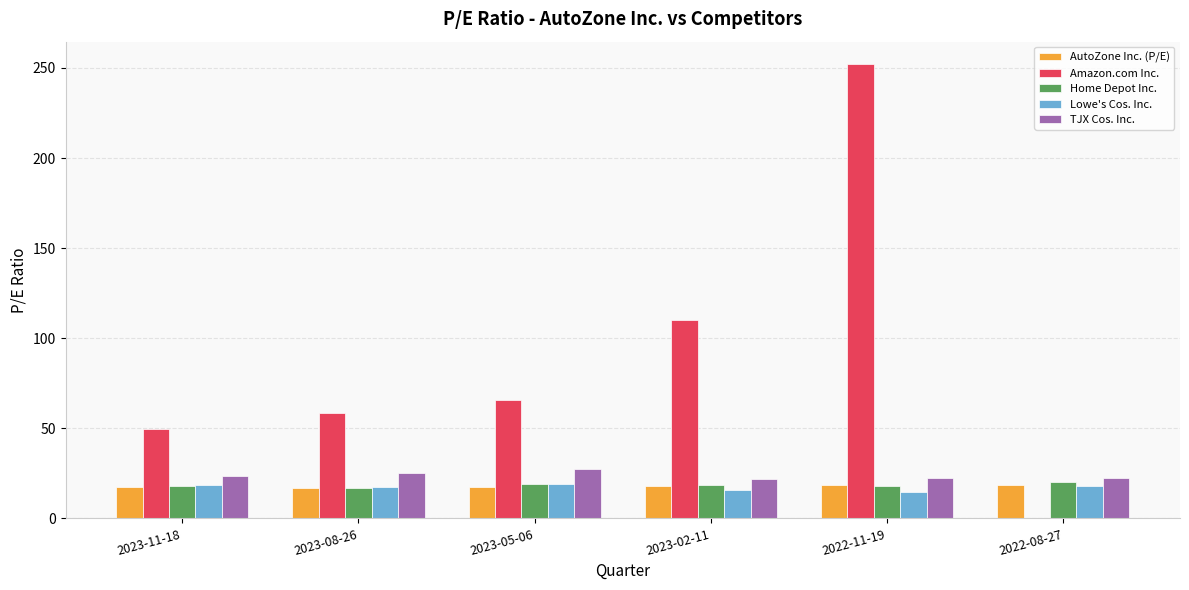

Are the bars horizontal?

No